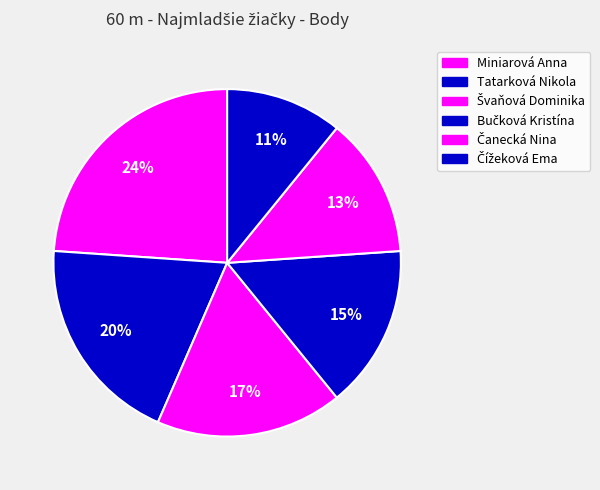

The Bučková Kristína slice represents 3% of the pie. True or false?

False